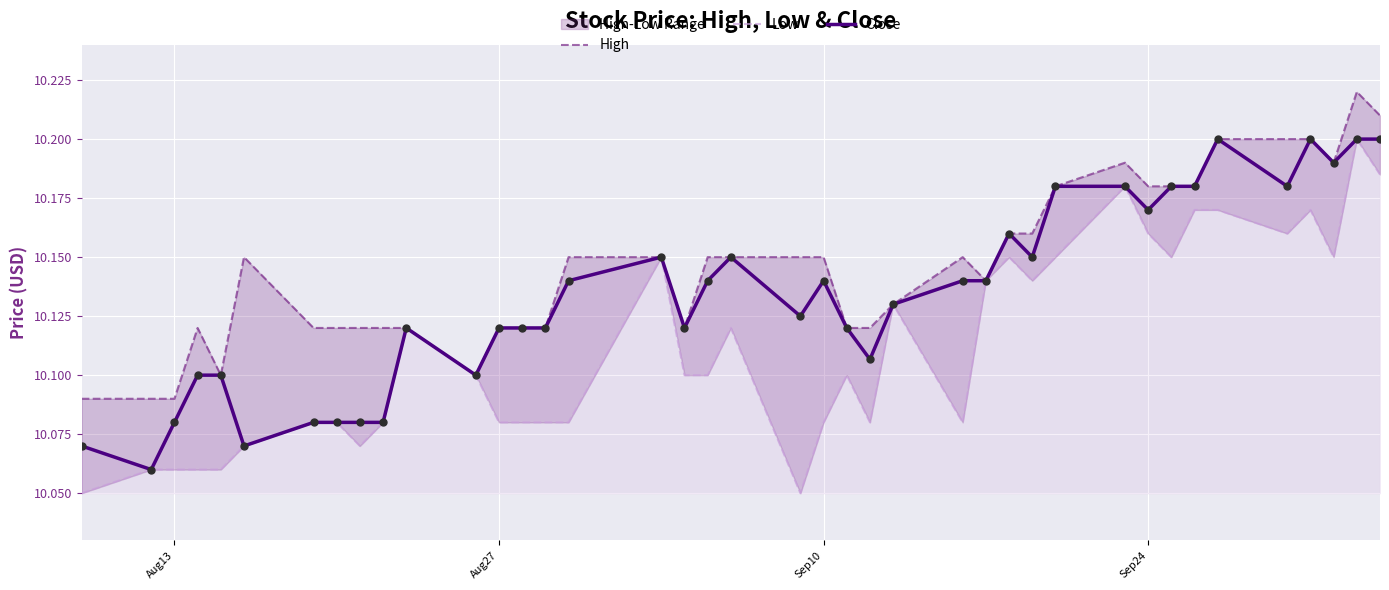

Is the value of Low at Aug27 greater than the value of Close at Aug27?

No